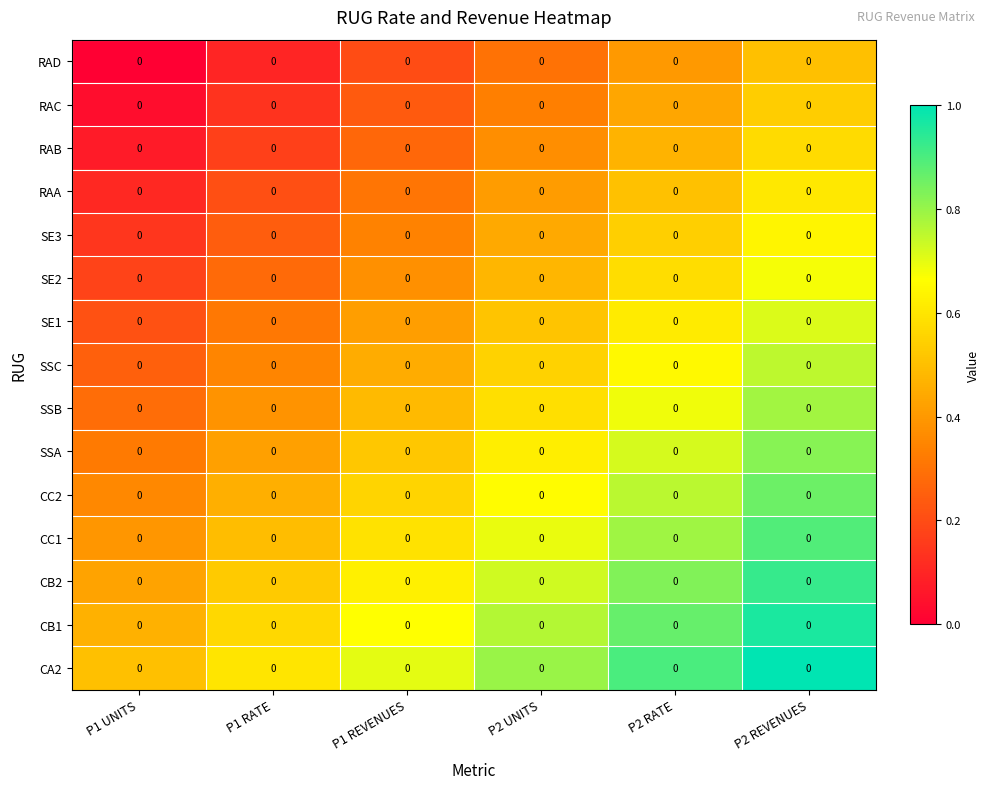

What is the total value across all series at P2 REVENUES?

11.2